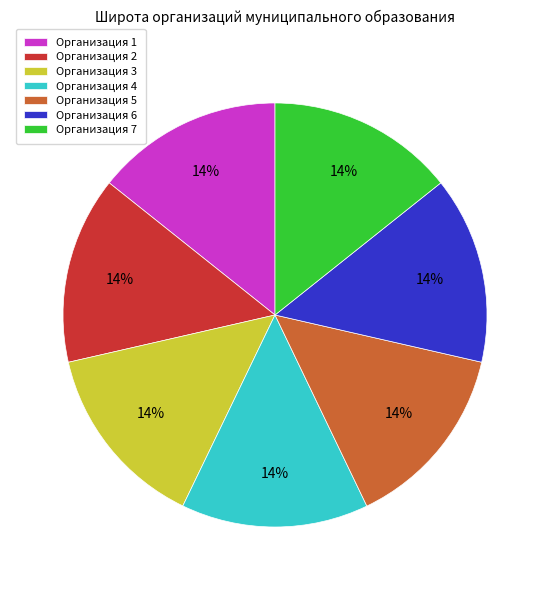

To the nearest percent, what percentage of the pie is Организация 5?

14%